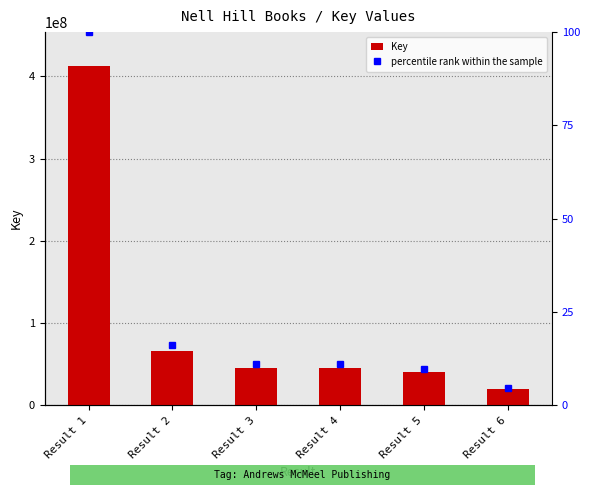

True or false: percentile rank within the sample has a value of 6.2 at Result 4.

False